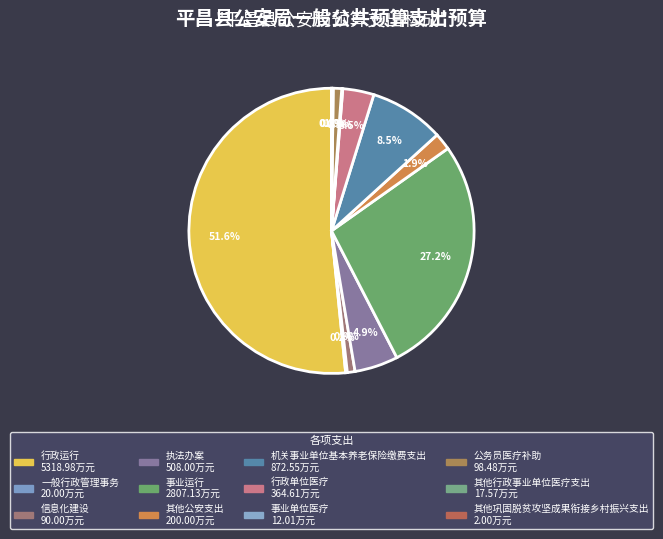

Does 行政运行 account for over 50% of the chart?

Yes